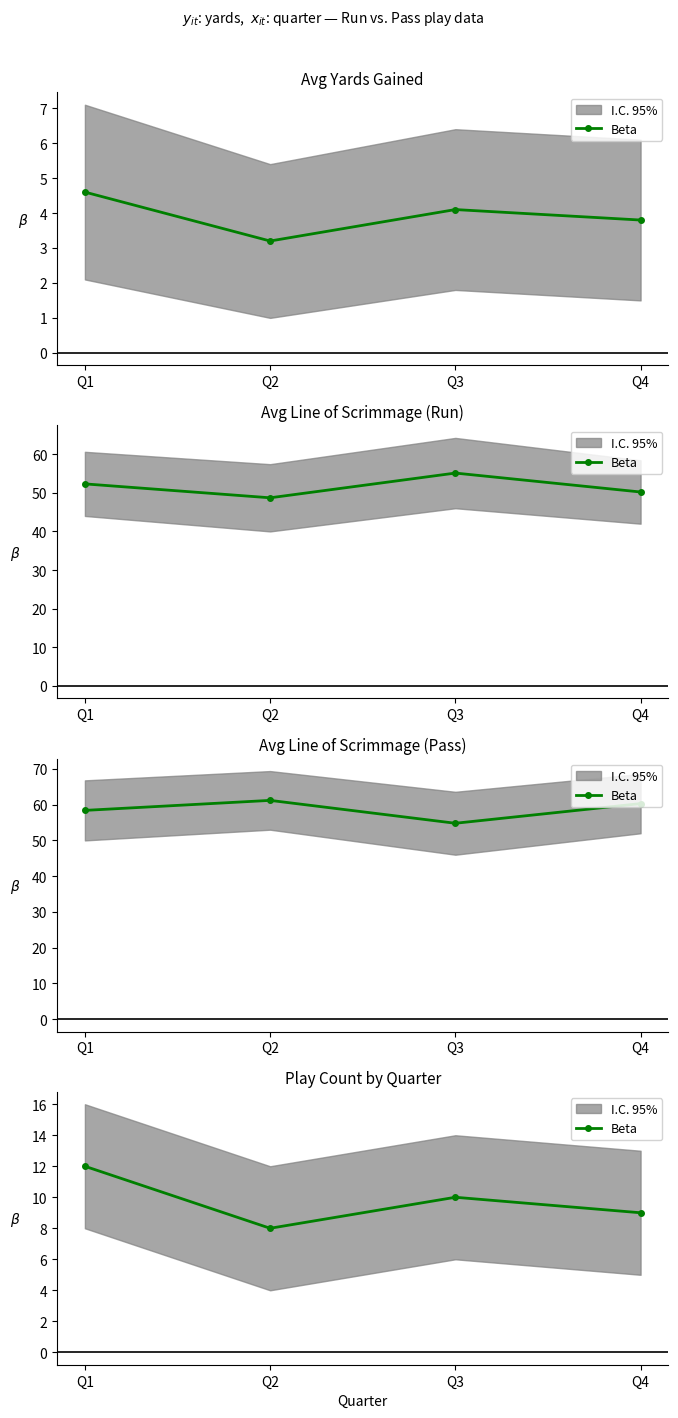

Reading left to right, what are all the values shown in this chart?

Q1=12	Q2=8	Q3=10	Q4=9